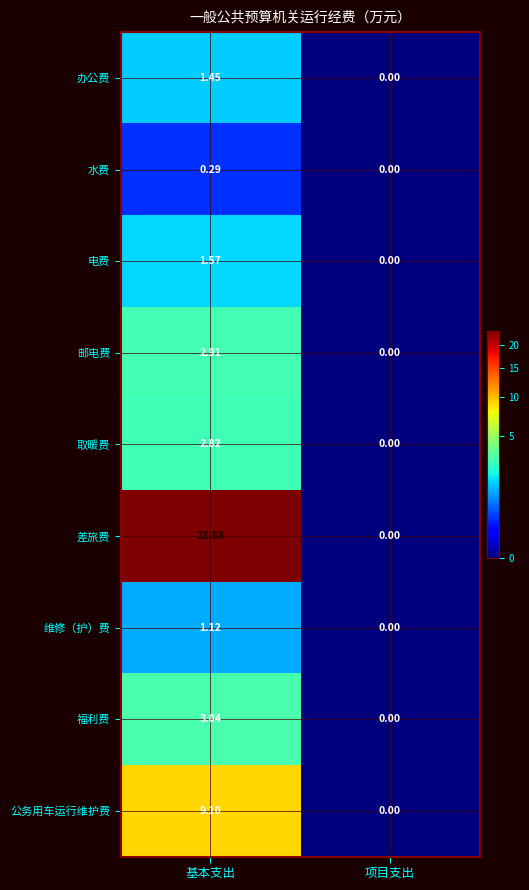

Between 基本支出 and 项目支出, which series saw the biggest shift?

差旅费